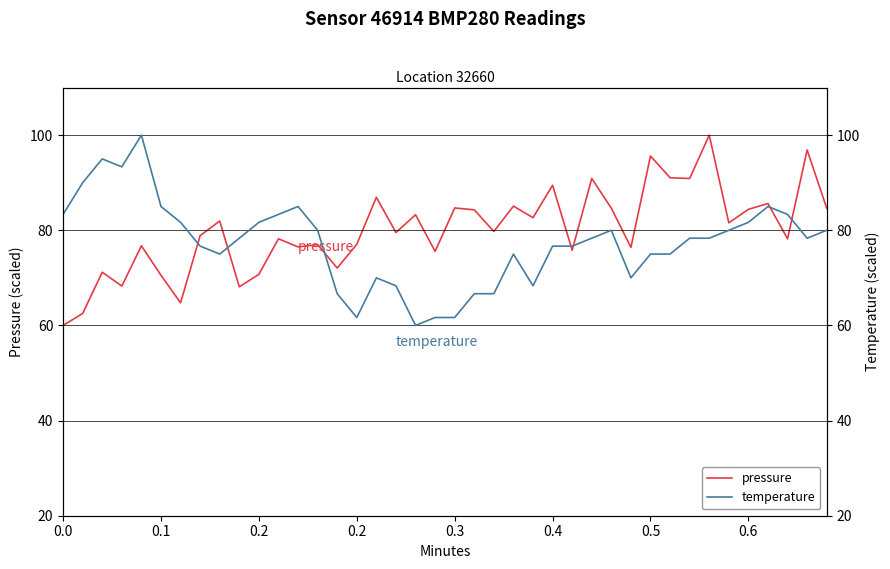

At how many categories does at least one series exceed 91?

7